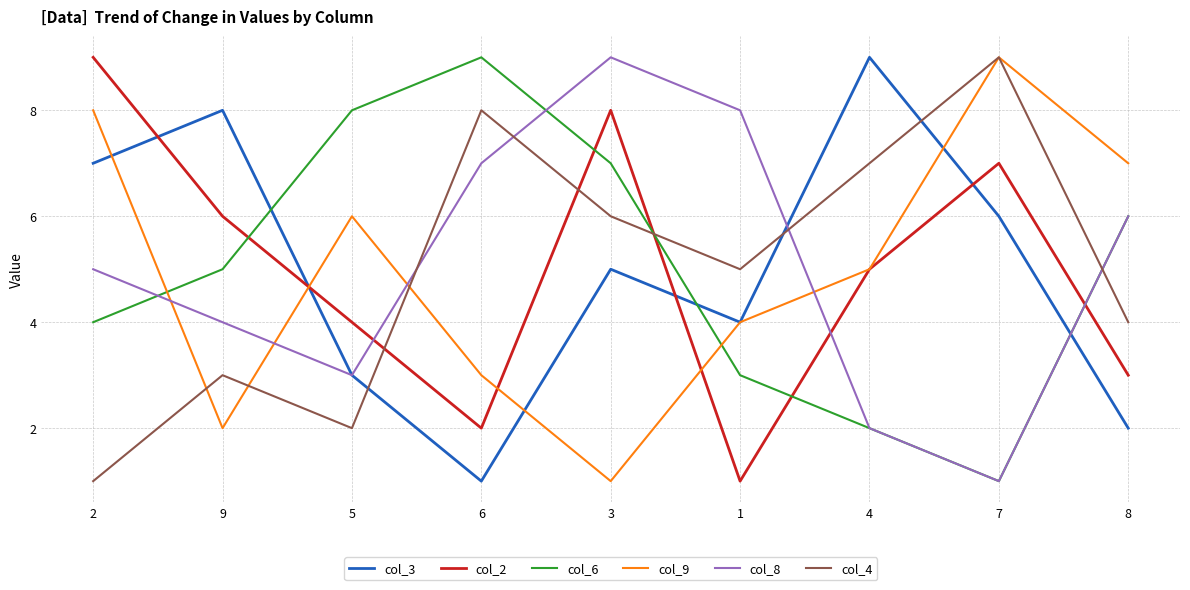

Does the chart have visible grid lines?

Yes